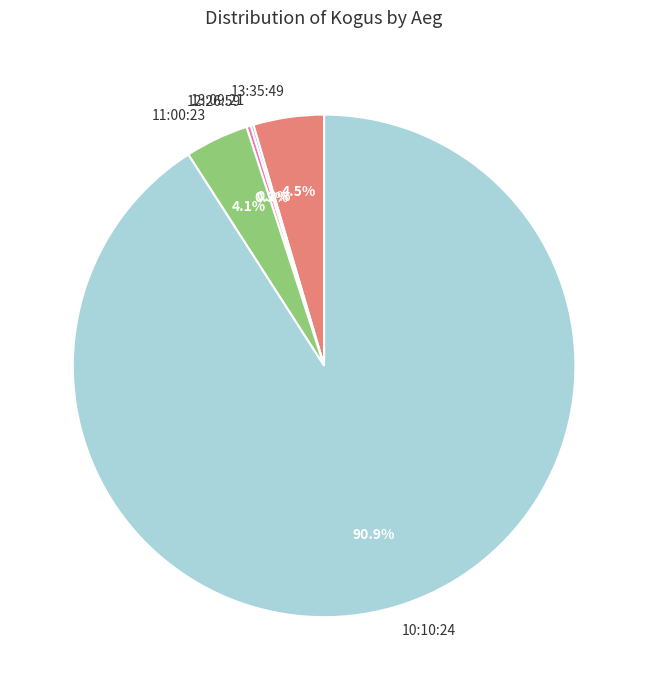

To the nearest percent, what is the difference between the 10:10:24 and 11:00:23 slice percentages?

87%